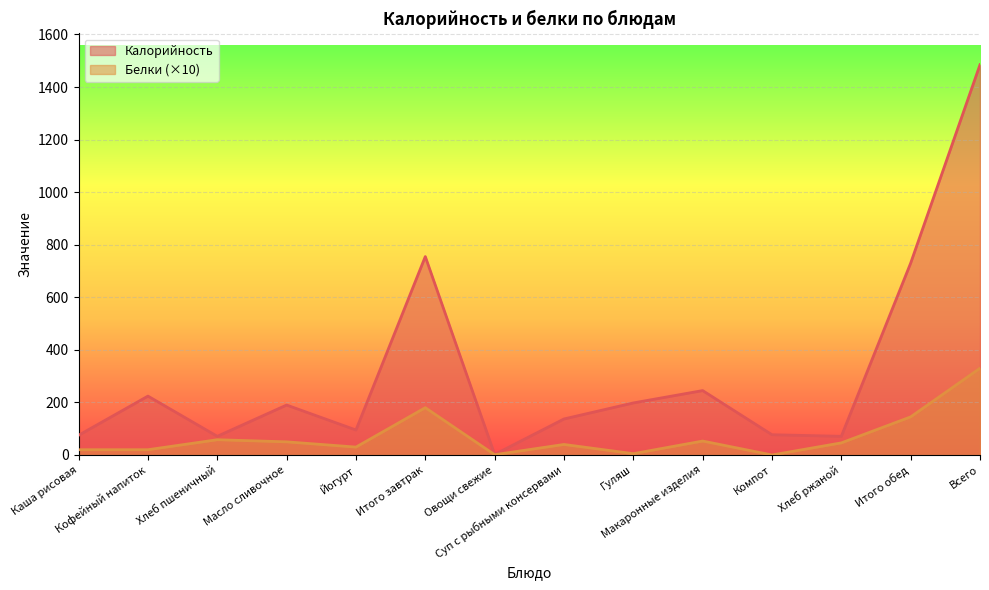

Read the Калорийность value at Хлеб ржаной, to the nearest 100.

100